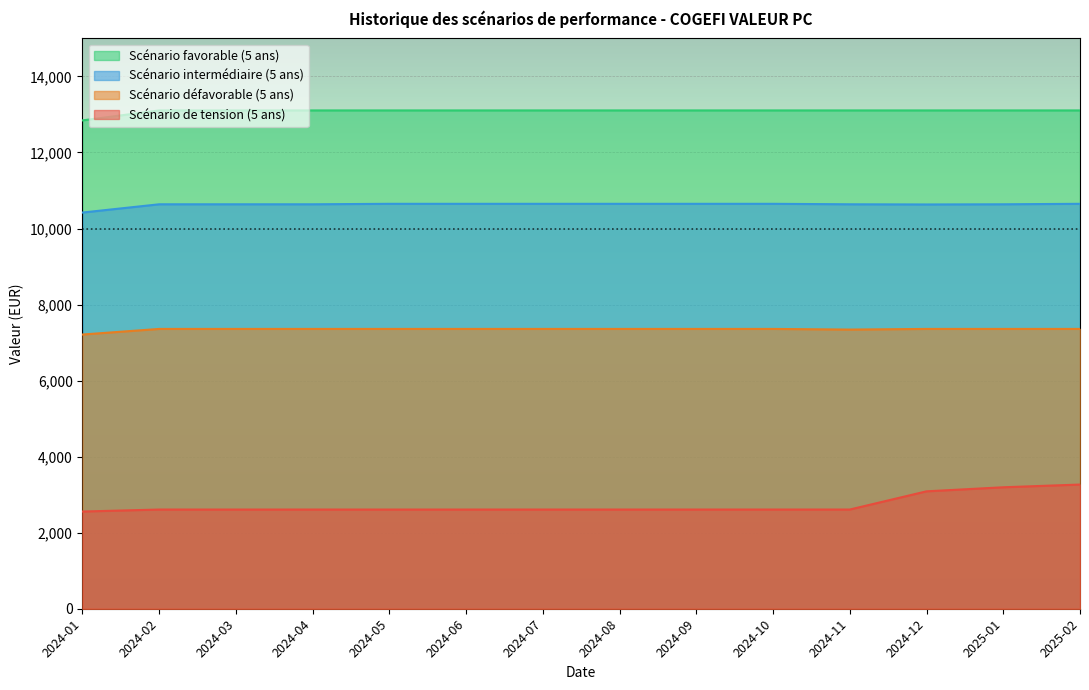

Reading left to right, transcribe all the data shown in this chart.

Scénario favorable (5 ans): 2024-01=12843.6	2024-02=13105.7	2024-03=13105.7	2024-04=13105.7	2024-05=13105.7	2024-06=13105.7	2024-07=13105.7	2024-08=13105.7	2024-09=13105.7	2024-10=13105.7	2024-11=13105.7	2024-12=13105.7	2025-01=13105.7	2025-02=13105.7
Scénario intermédiaire (5 ans): 2024-01=10419.8	2024-02=10637.0	2024-03=10637.0	2024-04=10637.0	2024-05=10649.4	2024-06=10649.4	2024-07=10649.4	2024-08=10649.4	2024-09=10649.4	2024-10=10649.4	2024-11=10637.0	2024-12=10632.4	2025-01=10637.0	2025-02=10649.4
Scénario défavorable (5 ans): 2024-01=7211.8	2024-02=7358.9	2024-03=7358.9	2024-04=7358.9	2024-05=7358.9	2024-06=7358.9	2024-07=7358.9	2024-08=7358.9	2024-09=7358.9	2024-10=7358.9	2024-11=7342.1	2024-12=7358.9	2025-01=7358.9	2025-02=7358.9
Scénario de tension (5 ans): 2024-01=2556.6	2024-02=2609.0	2024-03=2608.7	2024-04=2609.0	2024-05=2608.7	2024-06=2609.0	2024-07=2609.0	2024-08=2608.9	2024-09=2609.0	2024-10=2609.1	2024-11=2609.3	2024-12=3087.9	2025-01=3194.5	2025-02=3266.3